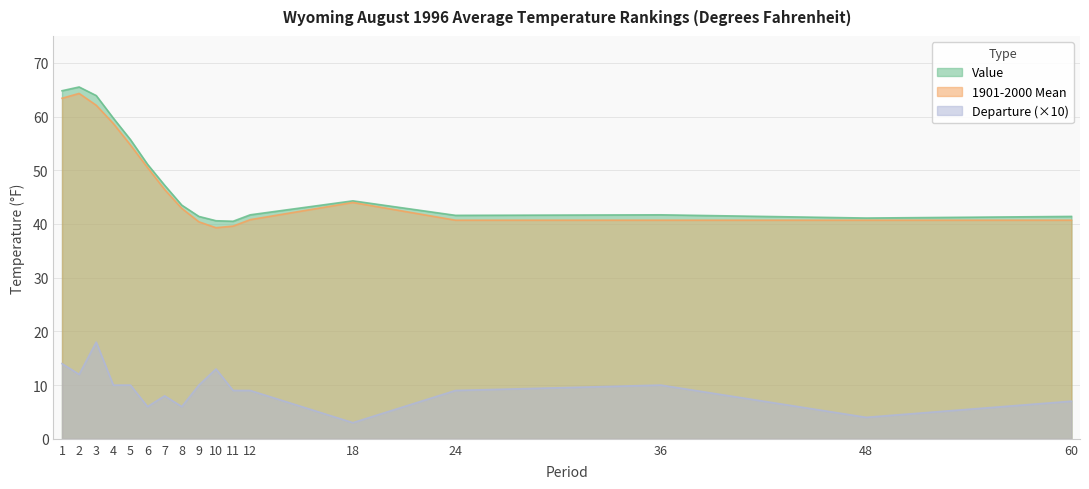

In Departure, how many points are lower than both neighbors (excluding endpoints)?

5